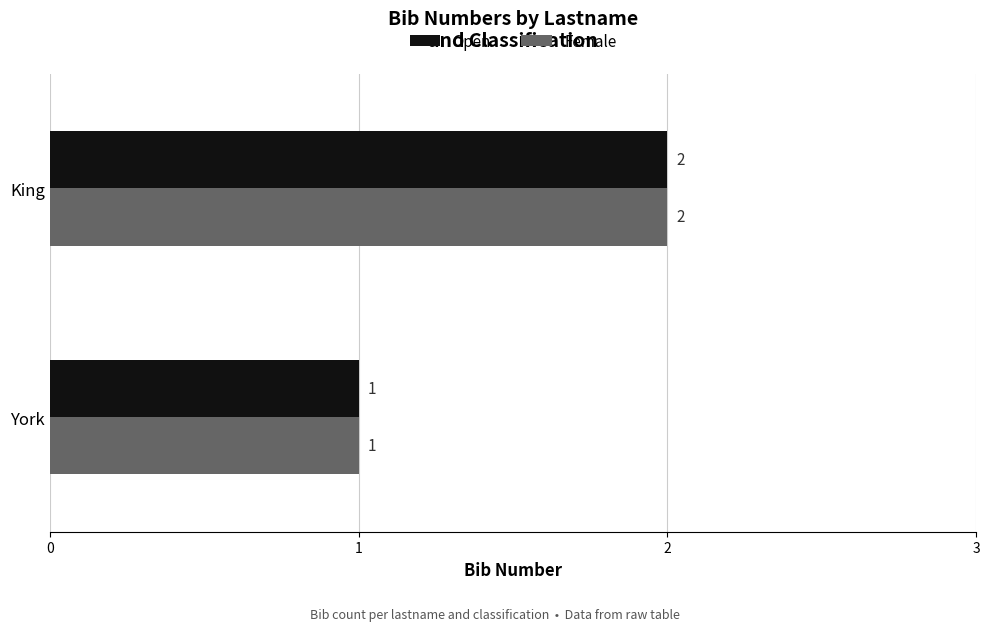

At which category is the sum across all series the highest?

King